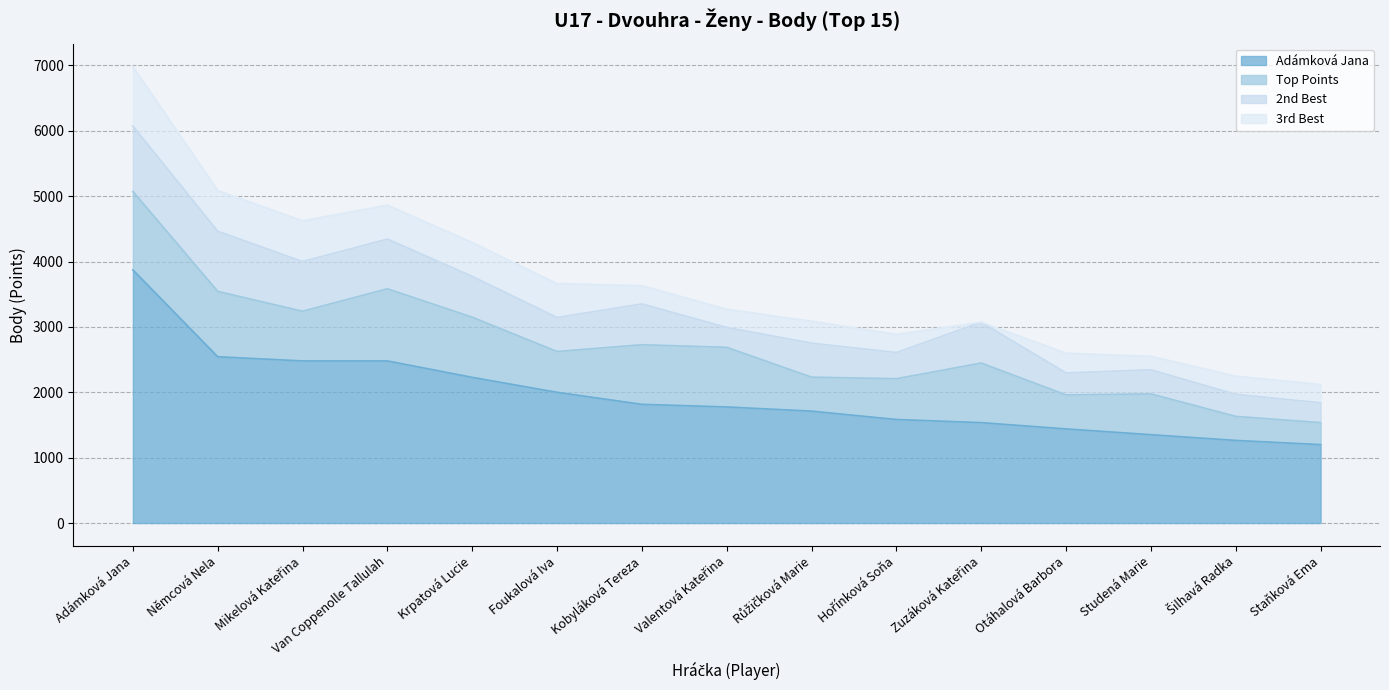

What is the difference between the maximum and minimum values in the 2nd Best series?

696